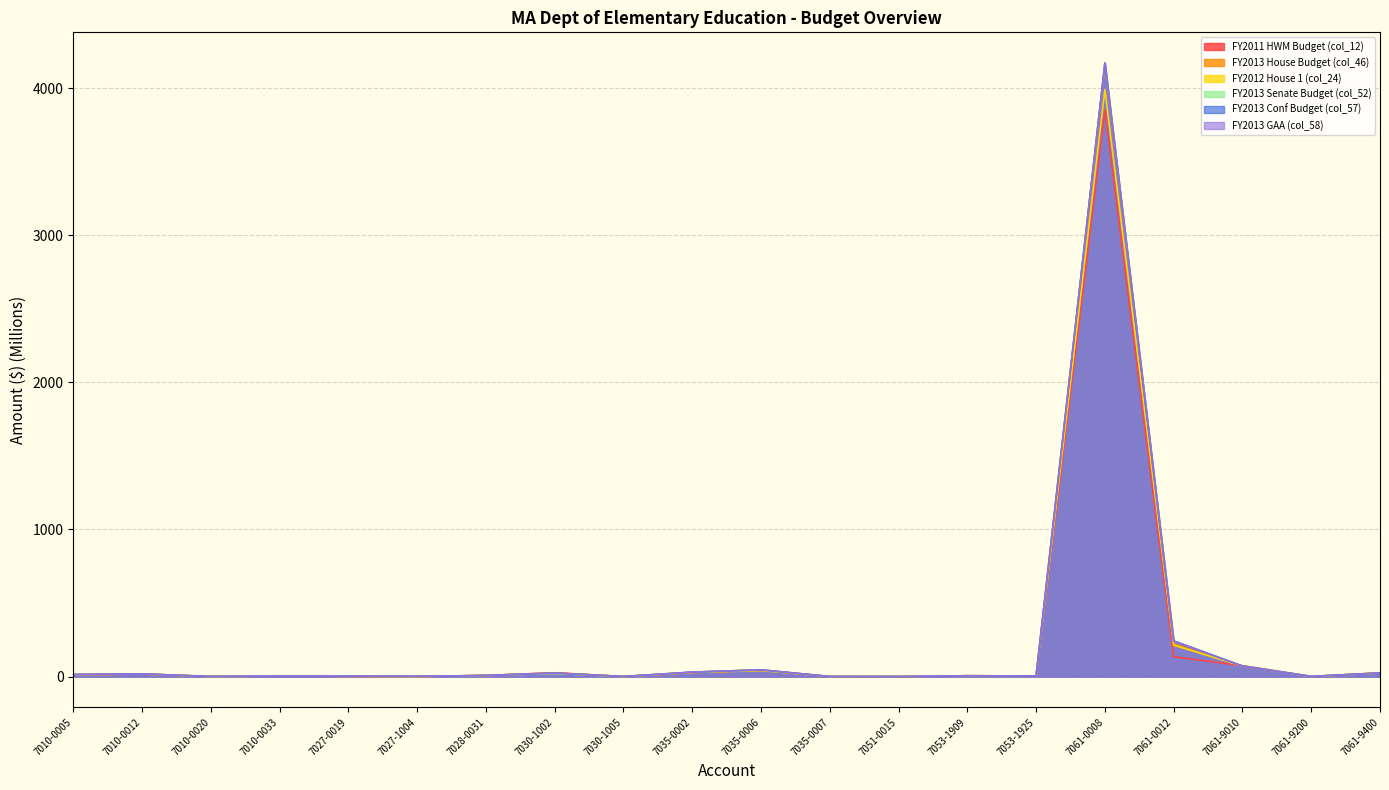

Reading left to right, extract all data points from this chart.

FY2011 HWM Budget (col_12): 7010-0005=13.0	7010-0012=17.6	7010-0020=0.8	7010-0033=3.1	7027-0019=2.0	7027-1004=0.4	7028-0031=7.5	7030-1002=26.0	7030-1005=0.0	7035-0002=28.0	7035-0006=42.5	7035-0007=0.4	7051-0015=1.0	7053-1909=5.4	7053-1925=4.1	7061-0008=3851.2	7061-0012=135.0	7061-9010=74.1	7061-9200=0.9	7061-9400=25.2
FY2013 House Budget (col_46): 7010-0005=13.0	7010-0012=16.6	7010-0020=0.4	7010-0033=3.1	7027-0019=2.0	7027-1004=0.4	7028-0031=7.4	7030-1002=24.9	7030-1005=0.4	7035-0002=29.2	7035-0006=45.4	7035-0007=0.2	7051-0015=0.0	7053-1909=5.4	7053-1925=4.1	7061-0008=4154.6	7061-0012=221.6	7061-9010=71.6	7061-9200=0.9	7061-9400=24.4
FY2012 House 1 (col_24): 7010-0005=12.8	7010-0012=17.6	7010-0020=0.4	7010-0033=3.9	7027-0019=2.0	7027-1004=0.4	7028-0031=7.5	7030-1002=22.9	7030-1005=0.0	7035-0002=27.7	7035-0006=40.5	7035-0007=0.4	7051-0015=1.0	7053-1909=5.4	7053-1925=4.4	7061-0008=3990.5	7061-0012=213.1	7061-9010=71.6	7061-9200=0.9	7061-9400=24.4
FY2013 Senate Budget (col_52): 7010-0005=13.4	7010-0012=17.9	7010-0020=0.4	7010-0033=3.1	7027-0019=3.2	7027-1004=1.2	7028-0031=7.5	7030-1002=20.9	7030-1005=0.4	7035-0002=30.7	7035-0006=45.5	7035-0007=0.4	7051-0015=1.0	7053-1909=5.4	7053-1925=4.1	7061-0008=4171.1	7061-0012=242.2	7061-9010=71.5	7061-9200=0.9	7061-9400=23.9
FY2013 Conf Budget (col_57): 7010-0005=13.7	7010-0012=18.1	7010-0020=0.4	7010-0033=3.1	7027-0019=2.9	7027-1004=1.2	7028-0031=7.4	7030-1002=23.9	7030-1005=0.4	7035-0002=30.2	7035-0006=45.5	7035-0007=0.2	7051-0015=0.0	7053-1909=5.4	7053-1925=4.1	7061-0008=4171.1	7061-0012=241.9	7061-9010=71.5	7061-9200=0.9	7061-9400=24.4
FY2013 GAA (col_58): 7010-0005=13.7	7010-0012=18.1	7010-0020=0.4	7010-0033=3.1	7027-0019=2.9	7027-1004=1.2	7028-0031=7.4	7030-1002=23.9	7030-1005=0.4	7035-0002=30.2	7035-0006=45.5	7035-0007=0.2	7051-0015=0.0	7053-1909=5.4	7053-1925=4.1	7061-0008=4171.1	7061-0012=241.9	7061-9010=71.5	7061-9200=0.9	7061-9400=24.4